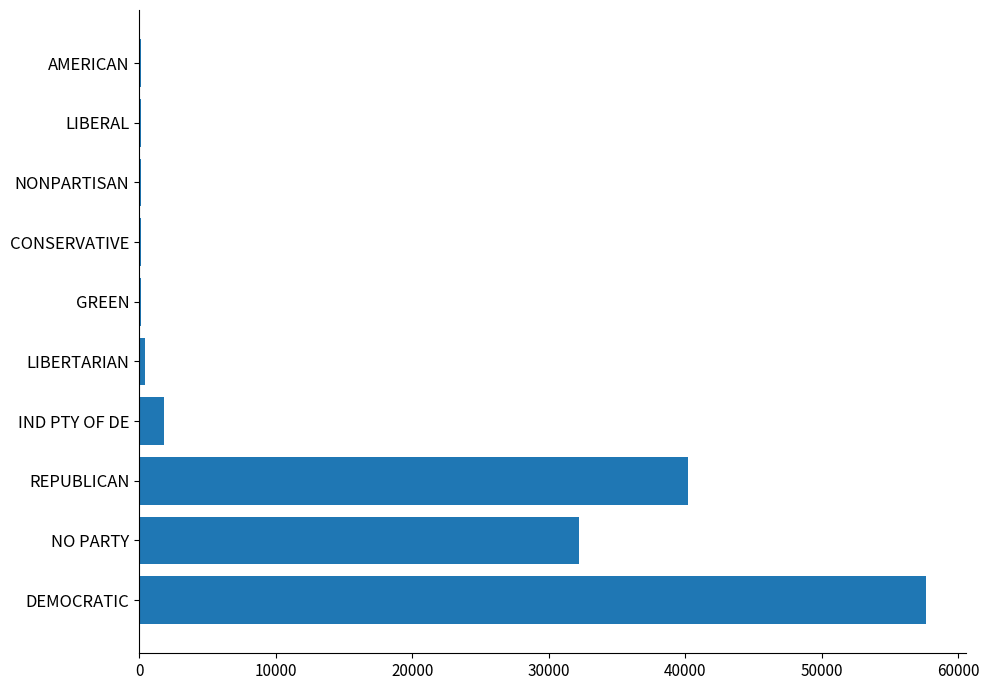

What is the maximum value shown in the chart?

57663